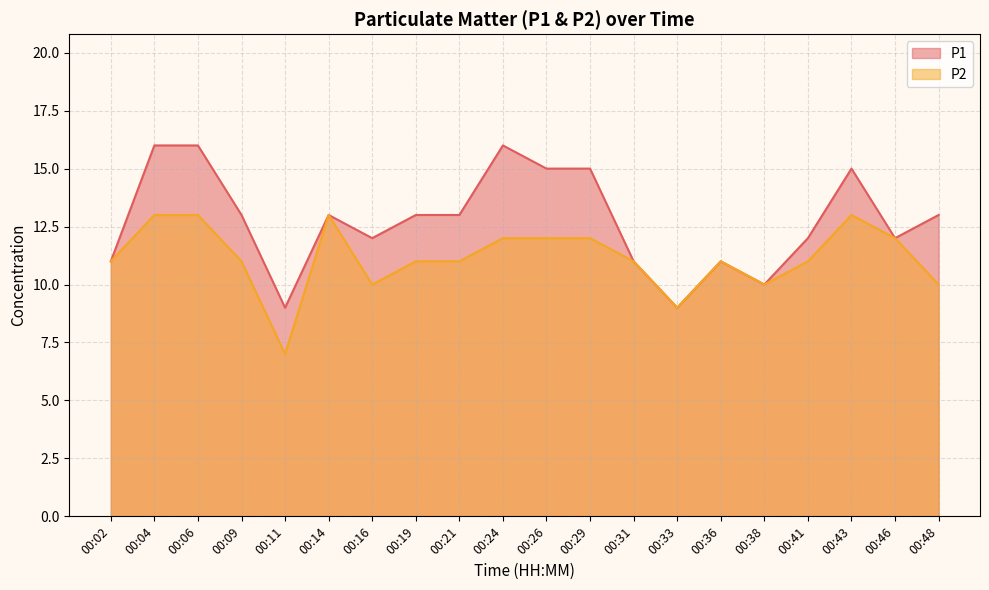

Does the chart have visible grid lines?

Yes